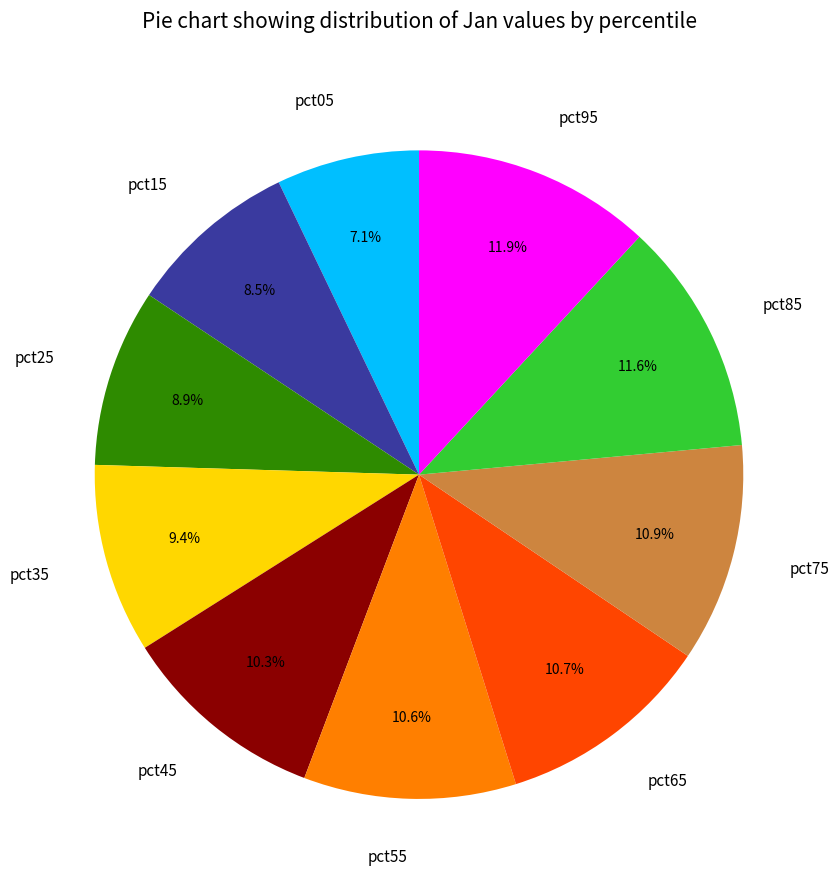

To the nearest percent, what is the combined percentage of pct85 and pct35?

21%